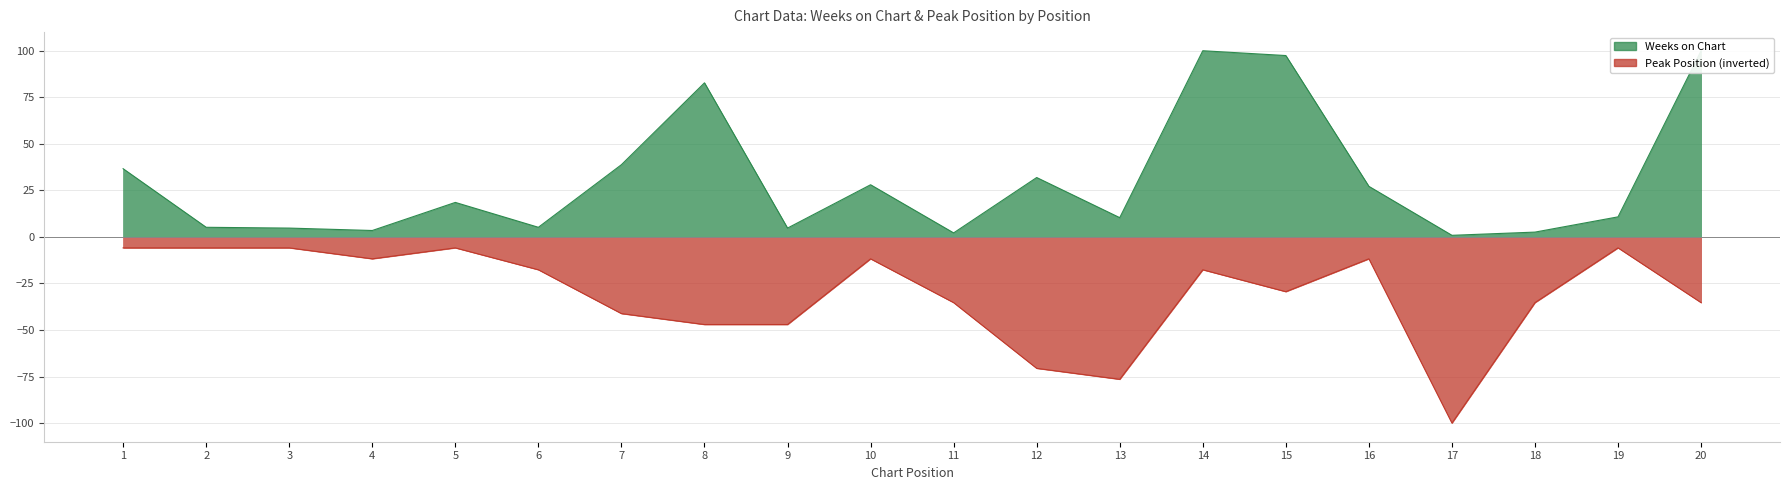

What is the total value across all series at 15?

68.0